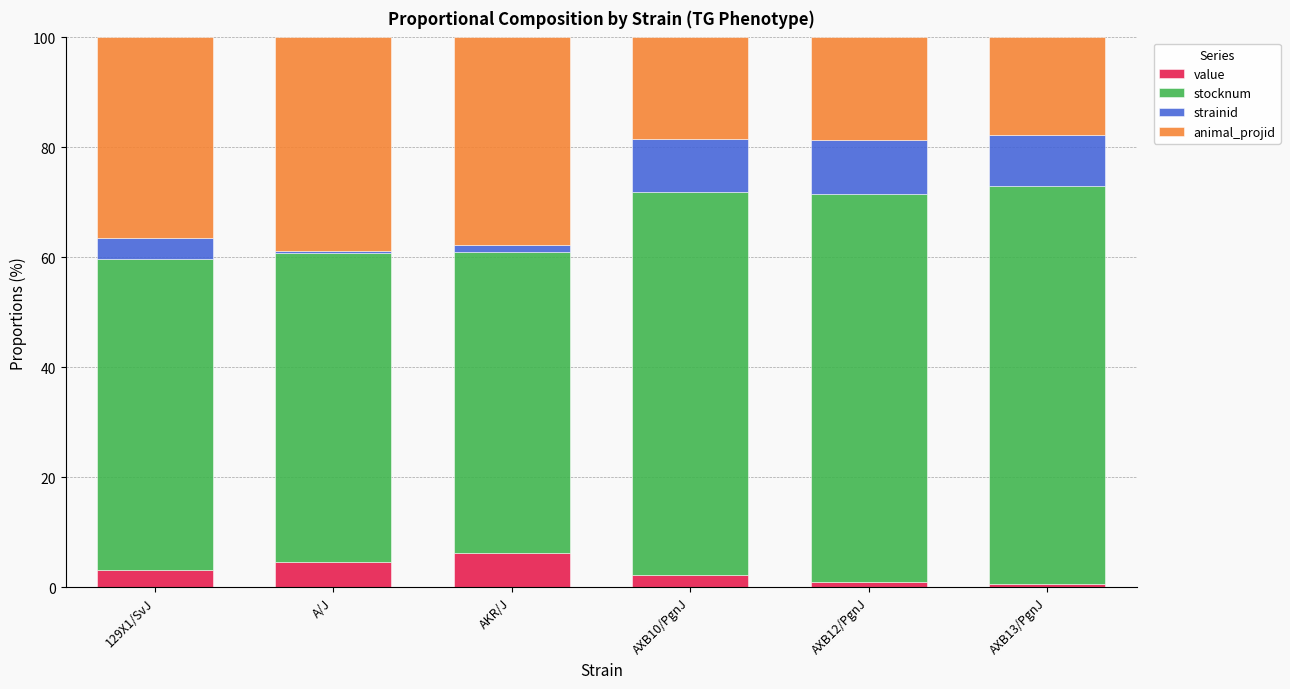

What is the maximum value for value?

6.2